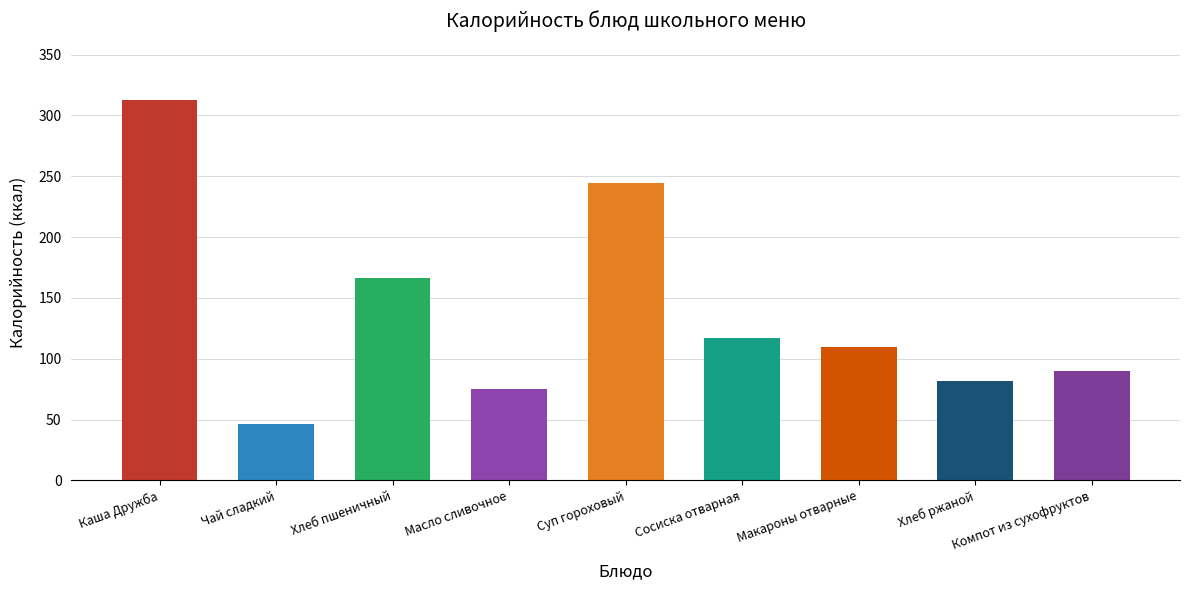

At which label is the value closest to 179?

Хлеб пшеничный